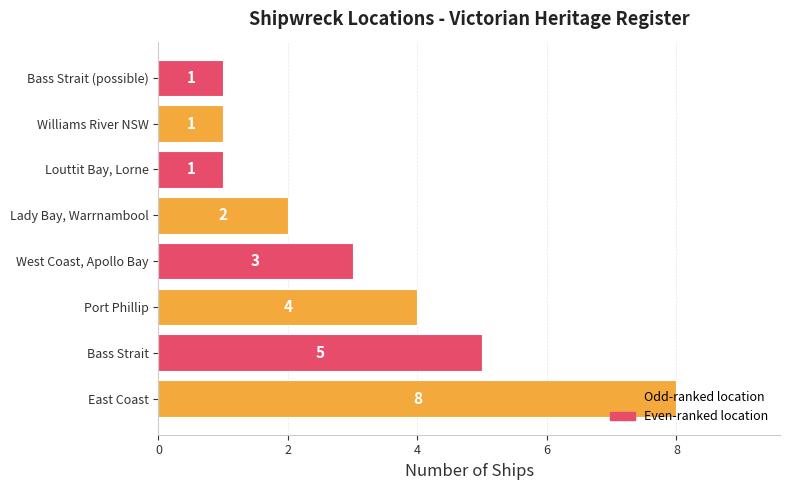

Which has a higher value, Lady Bay, Warrnambool or East Coast?

East Coast